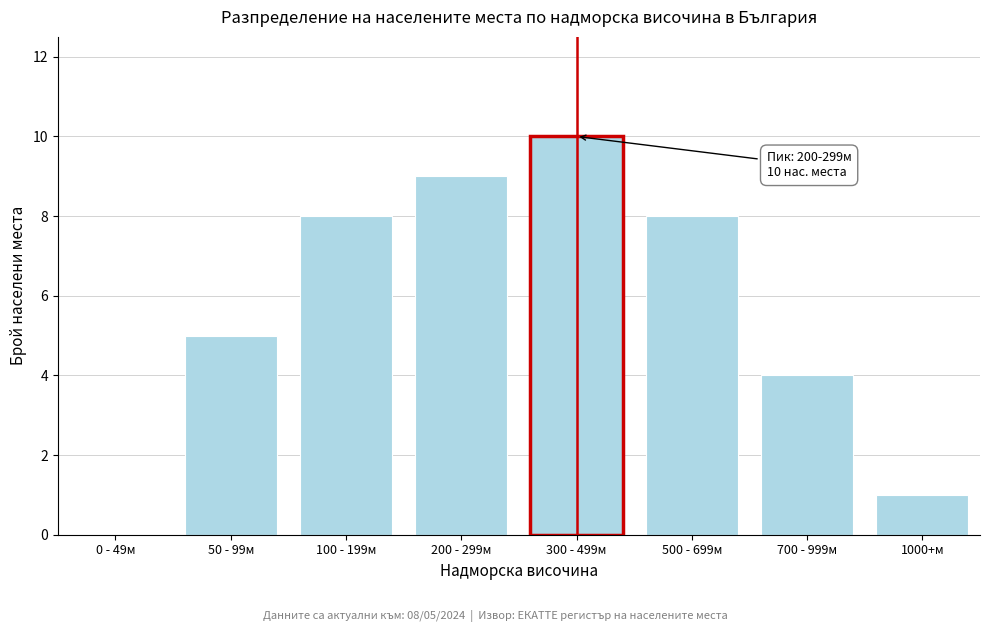

Reading left to right, what are all the values shown in this chart?

0 - 49м=0	50 - 99м=5	100 - 199м=8	200 - 299м=9	300 - 499м=10	500 - 699м=8	700 - 999м=4	1000+м=1